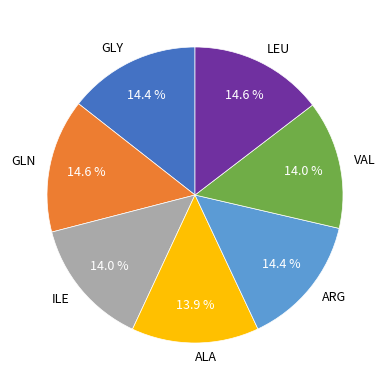

Is GLN the majority of the pie?

No